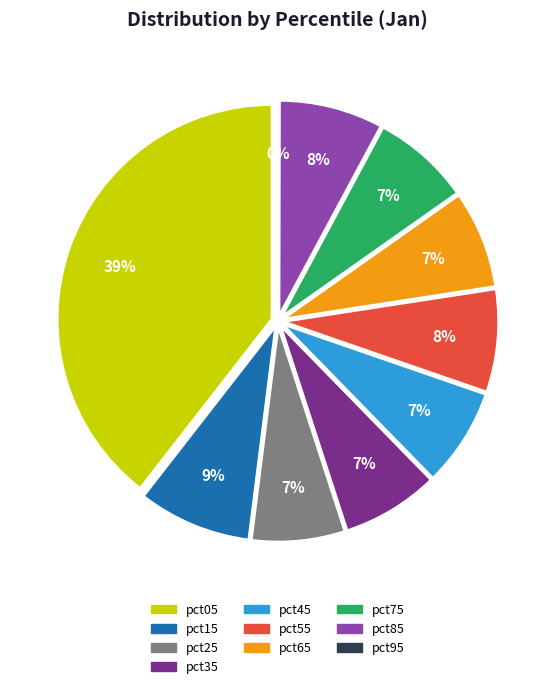

Does pct15 represent more than half of the total?

No